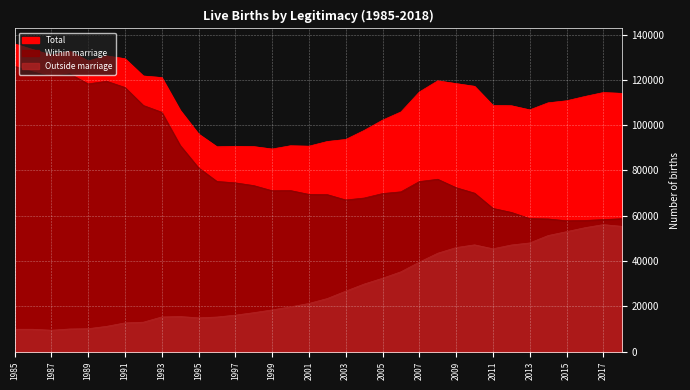

What is the value of the Within marriage point at the 16th from the left?

71118